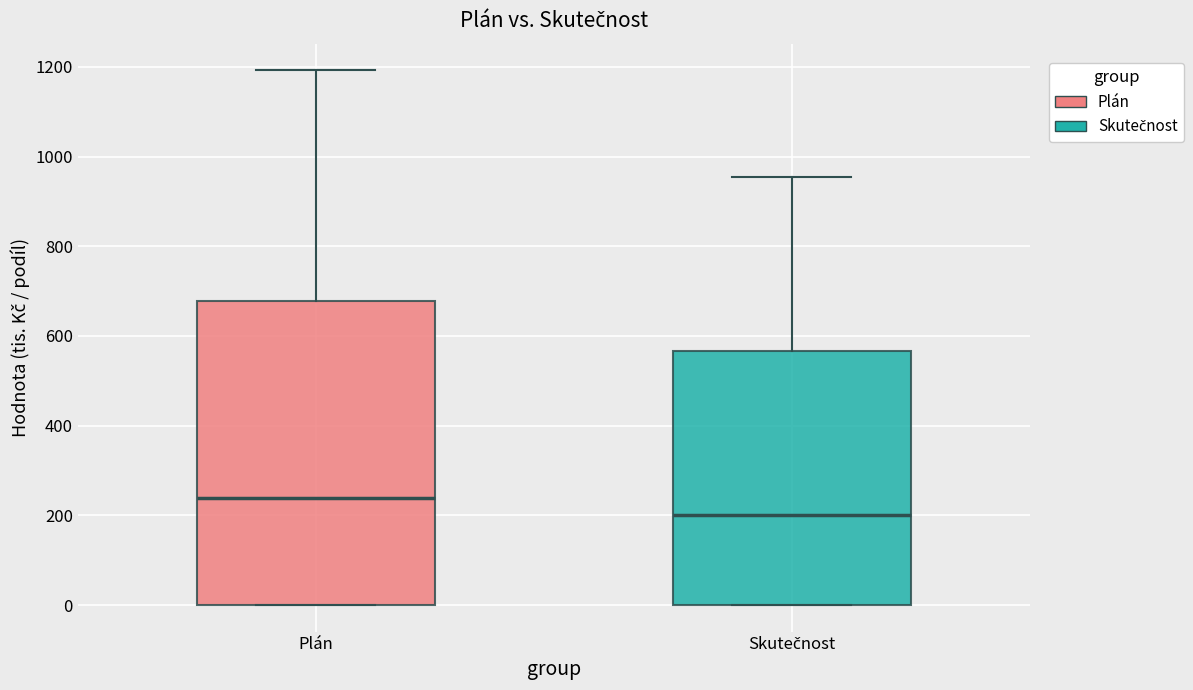

Where does the median line of the box for Plán sit on the y-axis? The values are not printed on the chart, so give them approximately, as read against the axis.

240